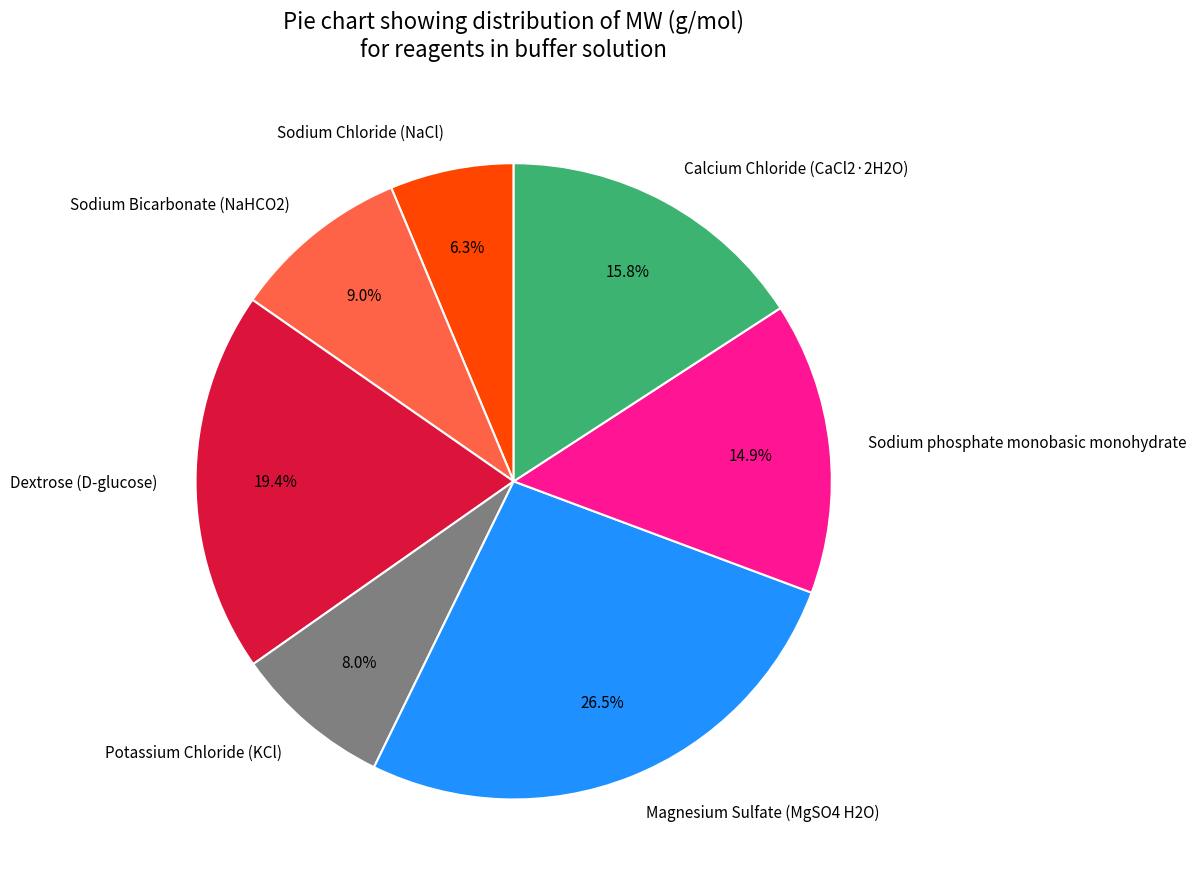

Is there any slice that represents more than half of the pie?

No